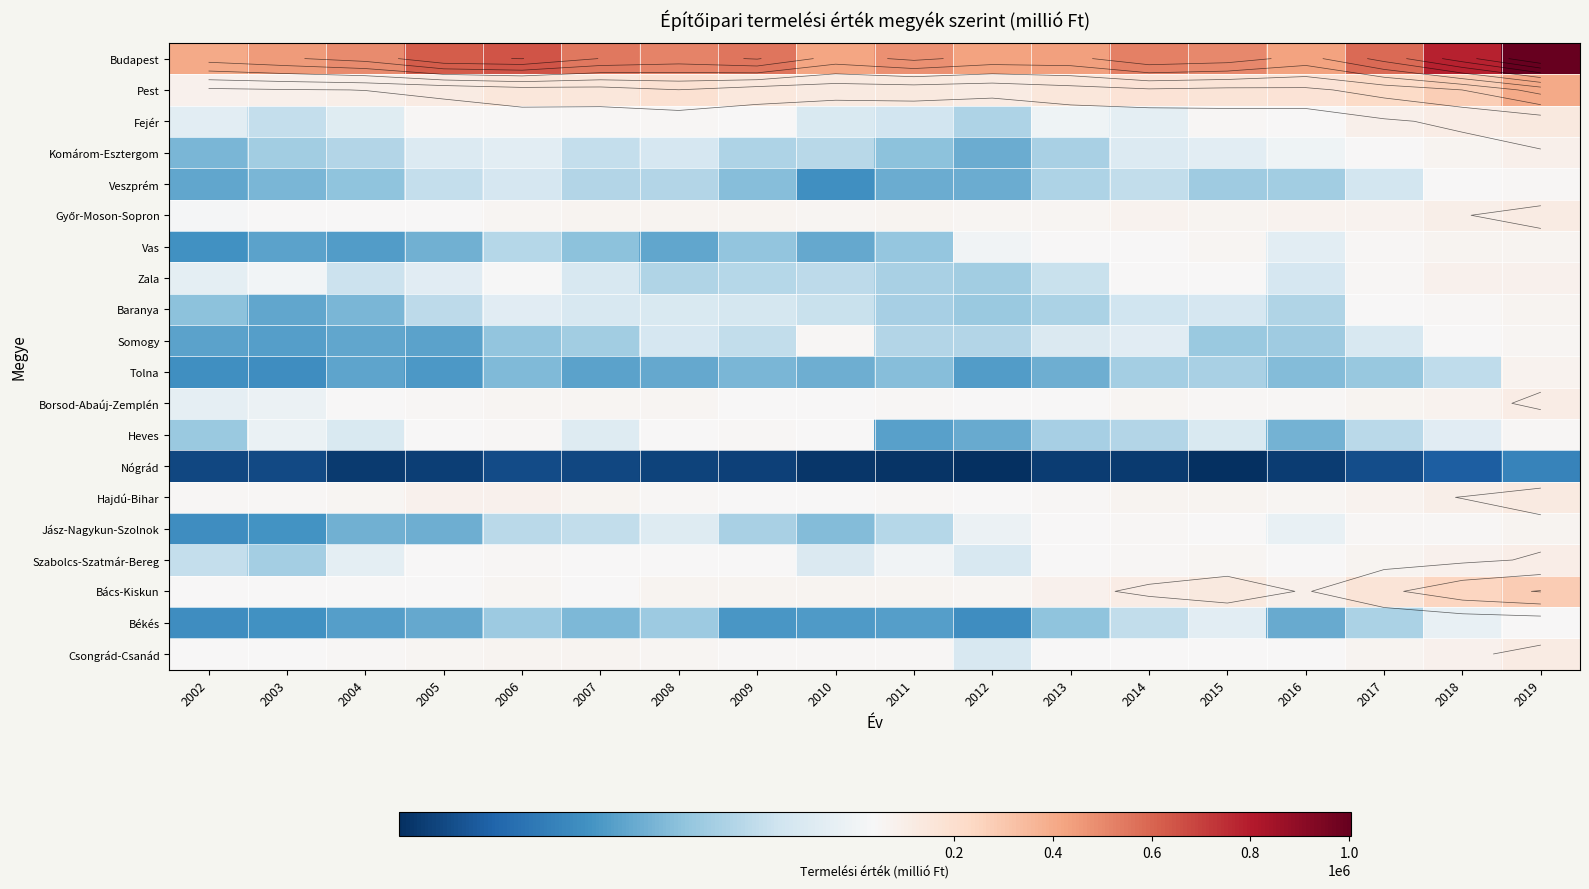

Which category has the highest value across all series?

2019